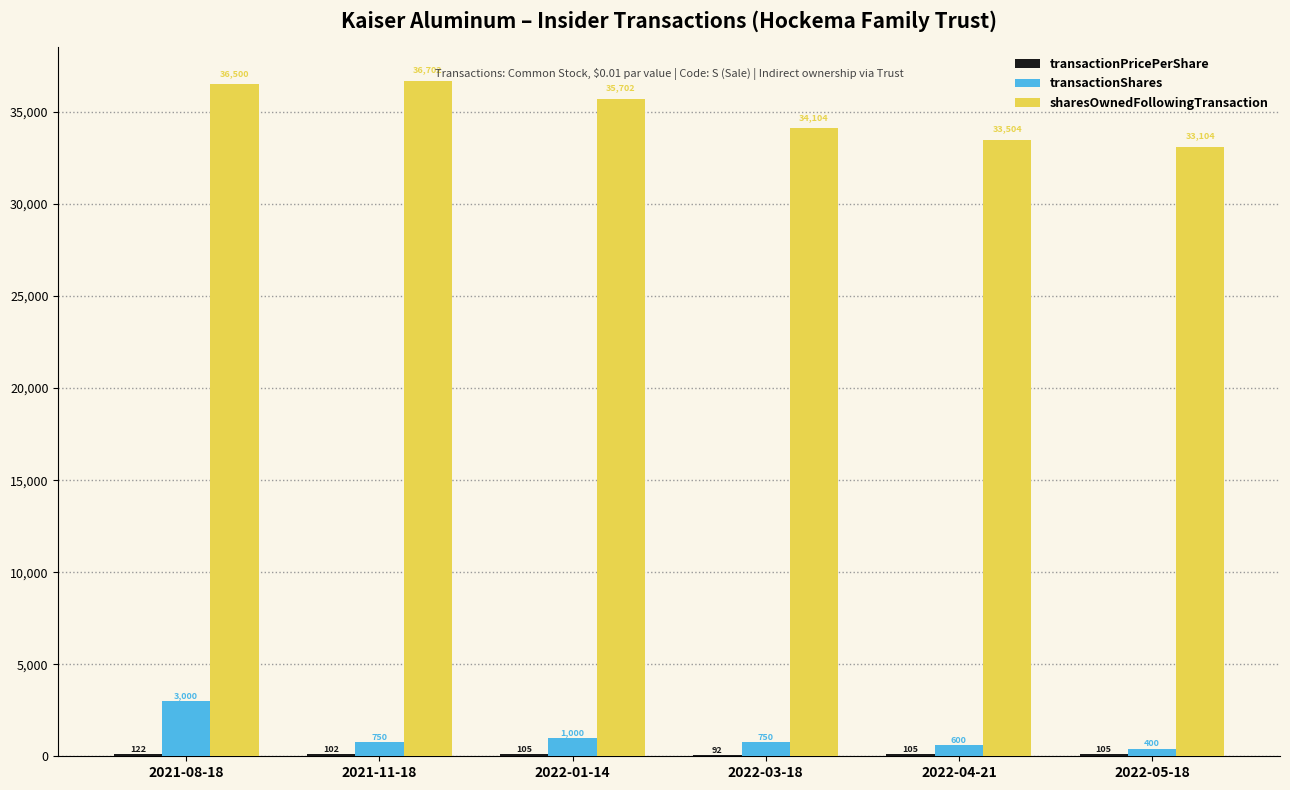

What is the sum of all sharesOwnedFollowingTransaction values?

209616.0